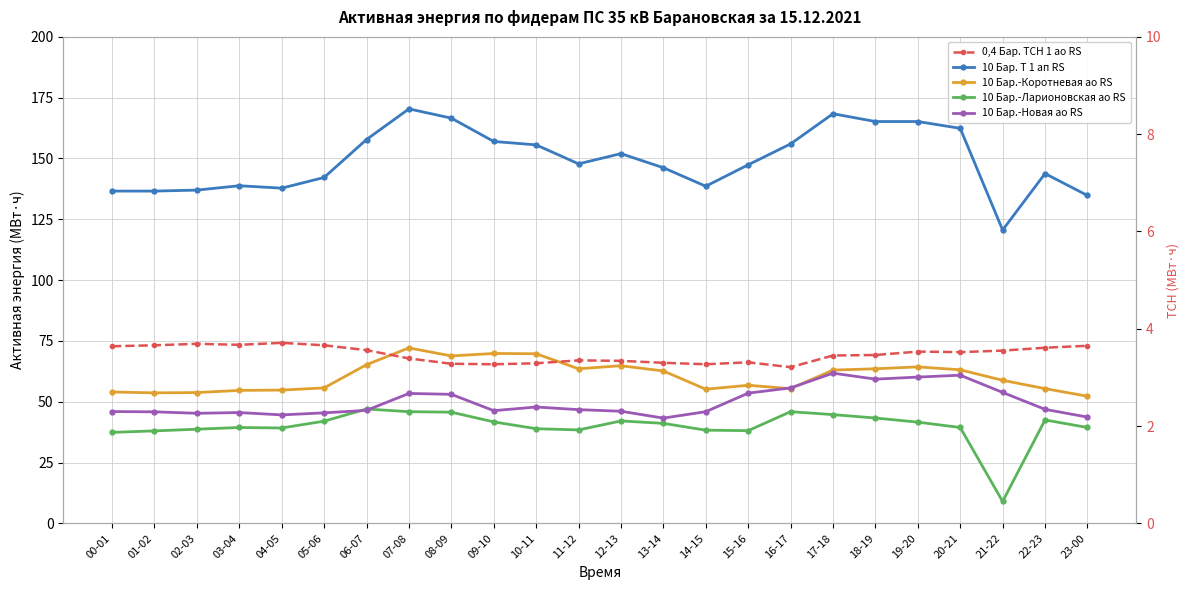

What is the approximate value of 10 Барановская-Ларионовская ао RS at 05-06?

42.0